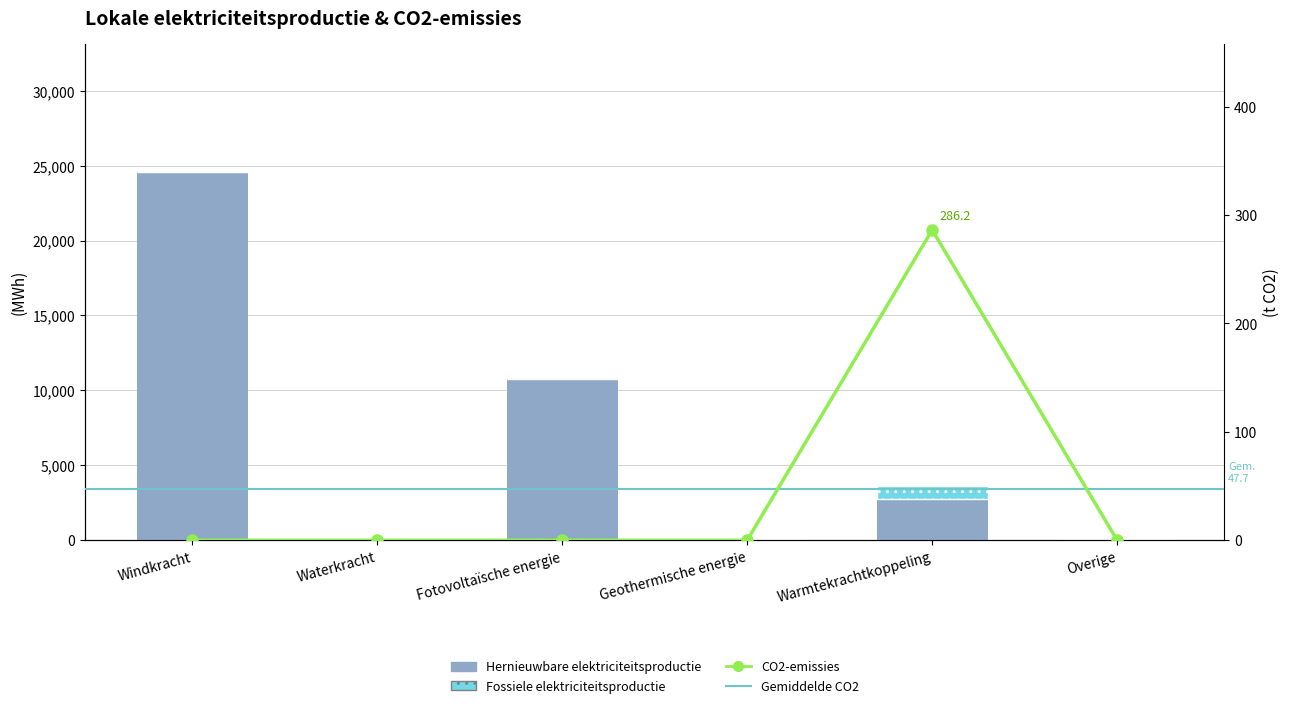

Which category has the highest value in the CO2-emissies series?

Warmtekrachtkoppeling